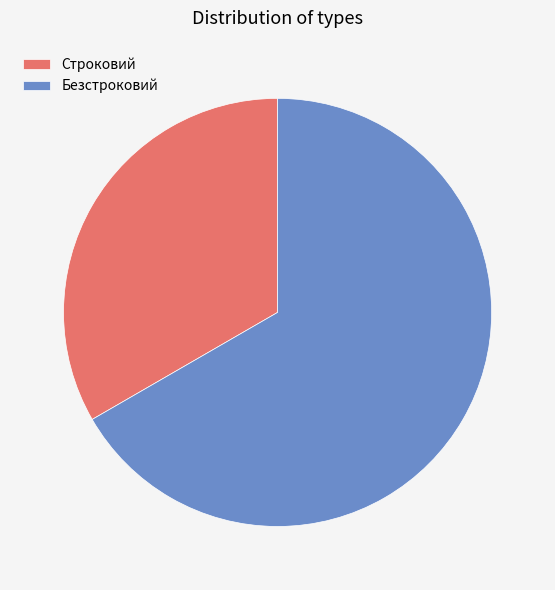

Is there any slice that represents more than half of the pie?

Yes